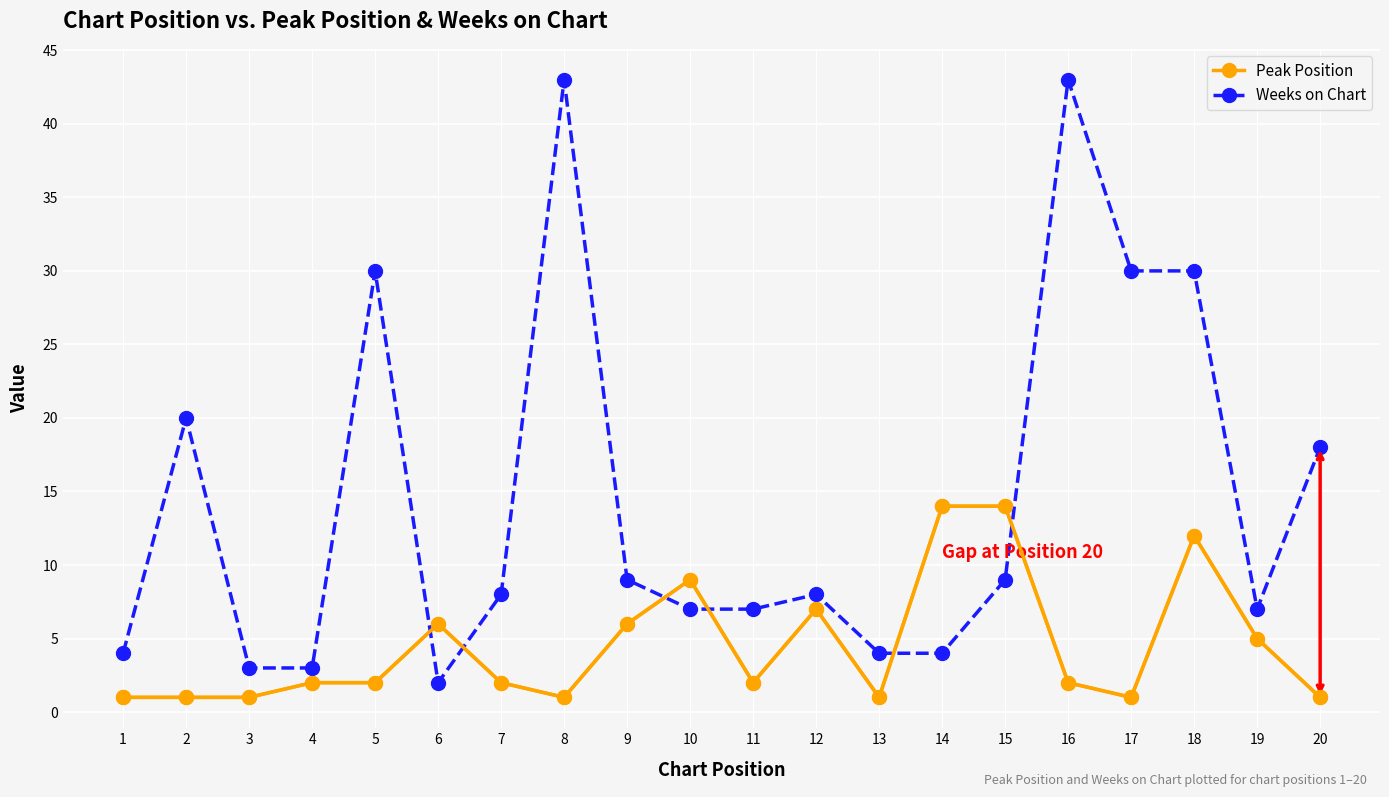

What is the total value across all series at 5?

32